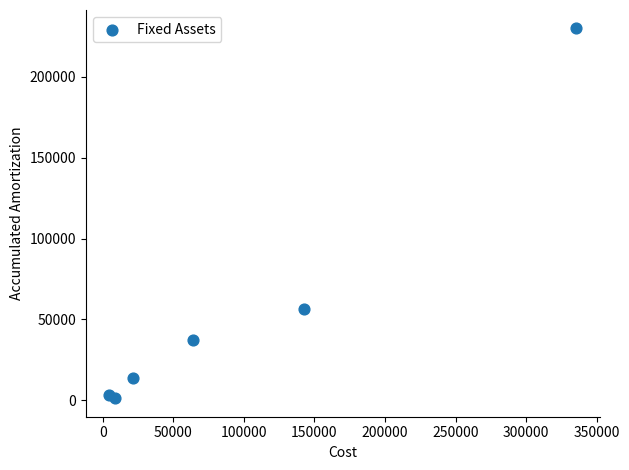

What Y value in the scatter plot is closest to 115587?

56193